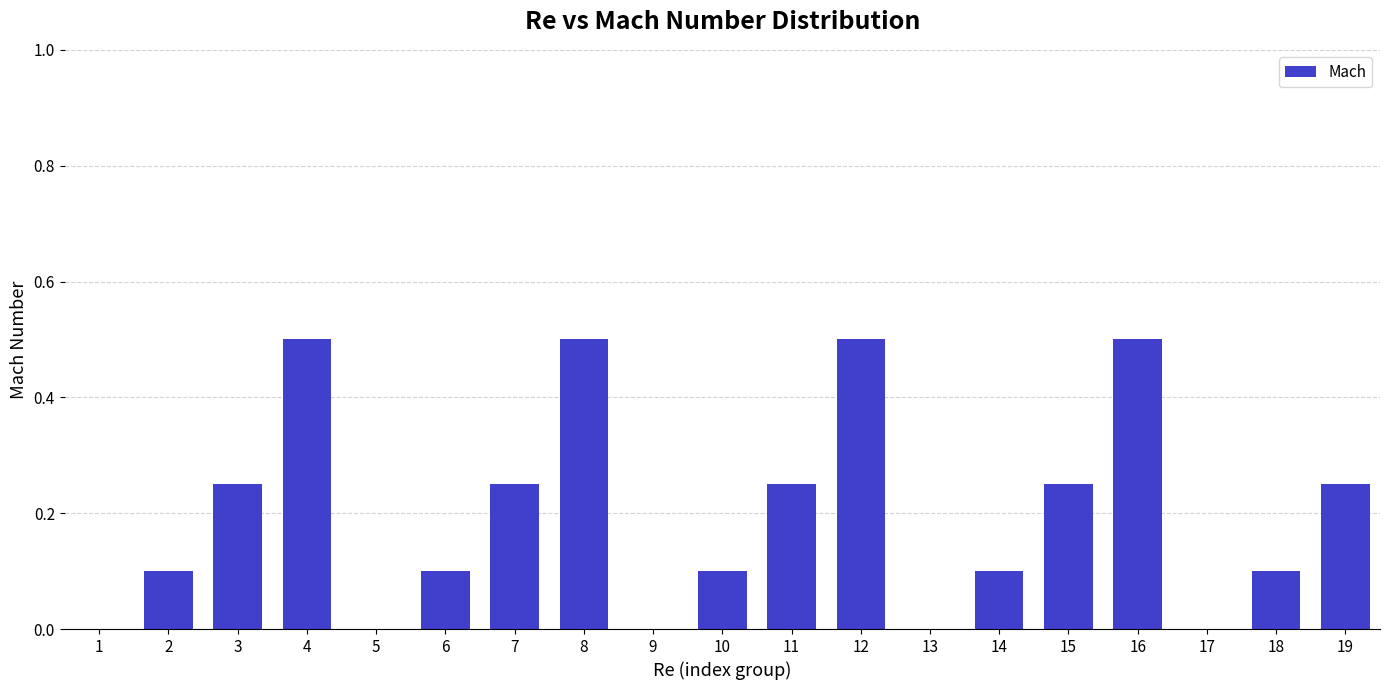

Count the values in the range 0 to 1.

19